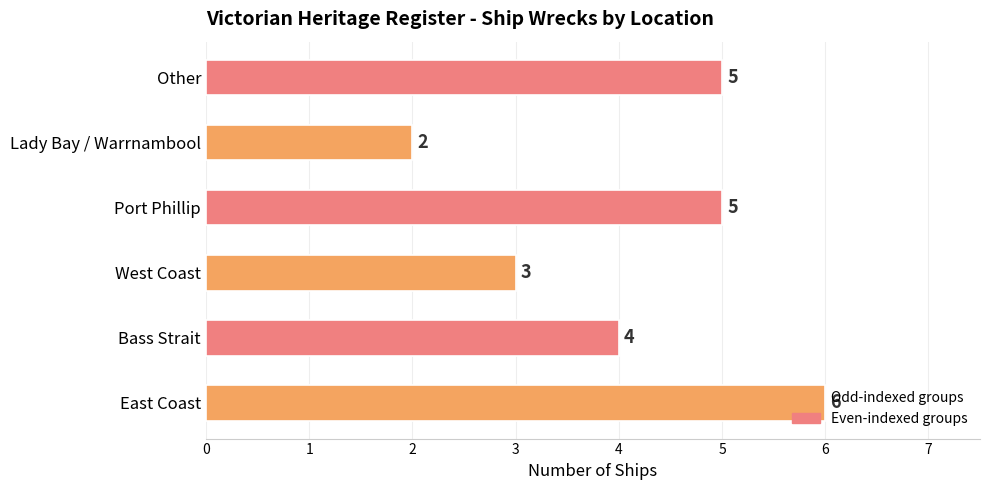

Is it true that the value at Lady Bay / Warrnambool is 3?

False